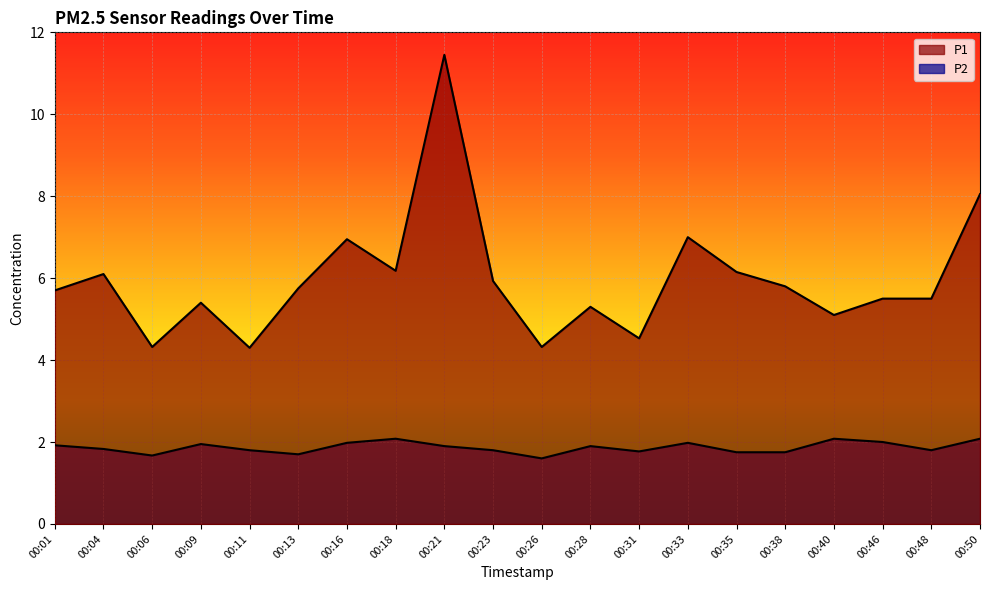

What are all the series names shown in the legend?

P1, P2